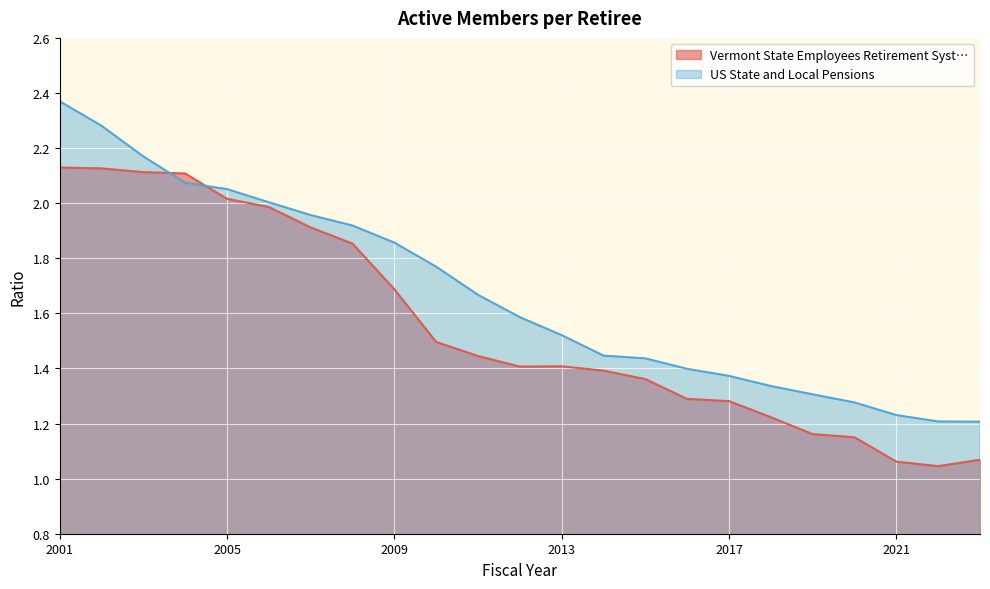

Reading right to left, list all the values displayed in this chart.

Vermont State Employees Retirement Syst…: 2023=1.1	2022=1.0	2021=1.1	2020=1.2	2019=1.2	2018=1.2	2017=1.3	2016=1.3	2015=1.4	2014=1.4	2013=1.4	2012=1.4	2011=1.4	2010=1.5	2009=1.7	2008=1.9	2007=1.9	2006=2.0	2005=2.0	2004=2.1	2003=2.1	2002=2.1	2001=2.1
US State and Local Pensions: 2023=1.2	2022=1.2	2021=1.2	2020=1.3	2019=1.3	2018=1.3	2017=1.4	2016=1.4	2015=1.4	2014=1.4	2013=1.5	2012=1.6	2011=1.7	2010=1.8	2009=1.9	2008=1.9	2007=2.0	2006=2.0	2005=2.1	2004=2.1	2003=2.2	2002=2.3	2001=2.4